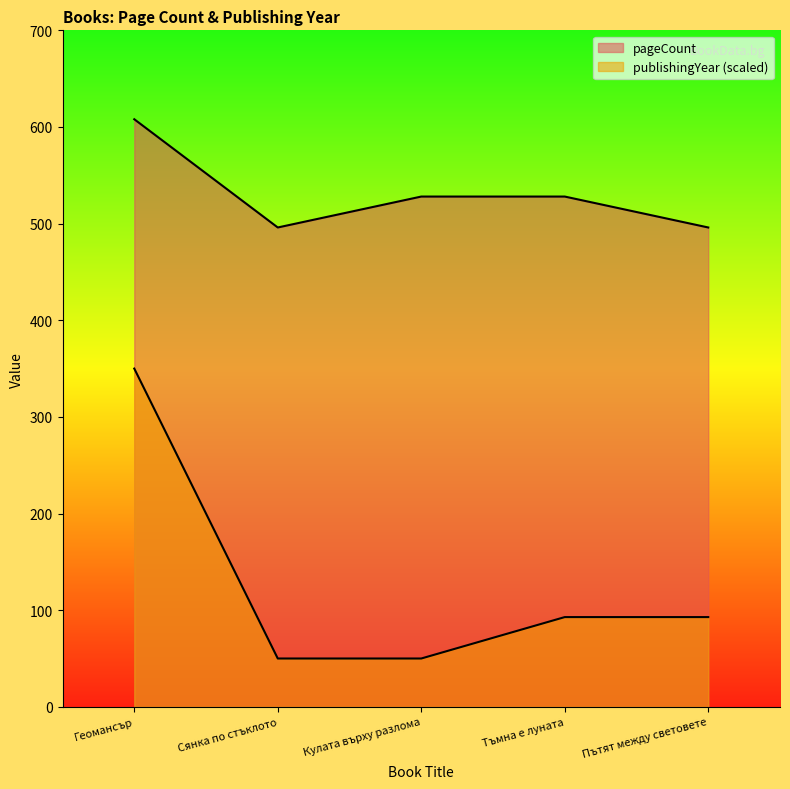

What is the label of the 1st point from the right?

Пътят между световете